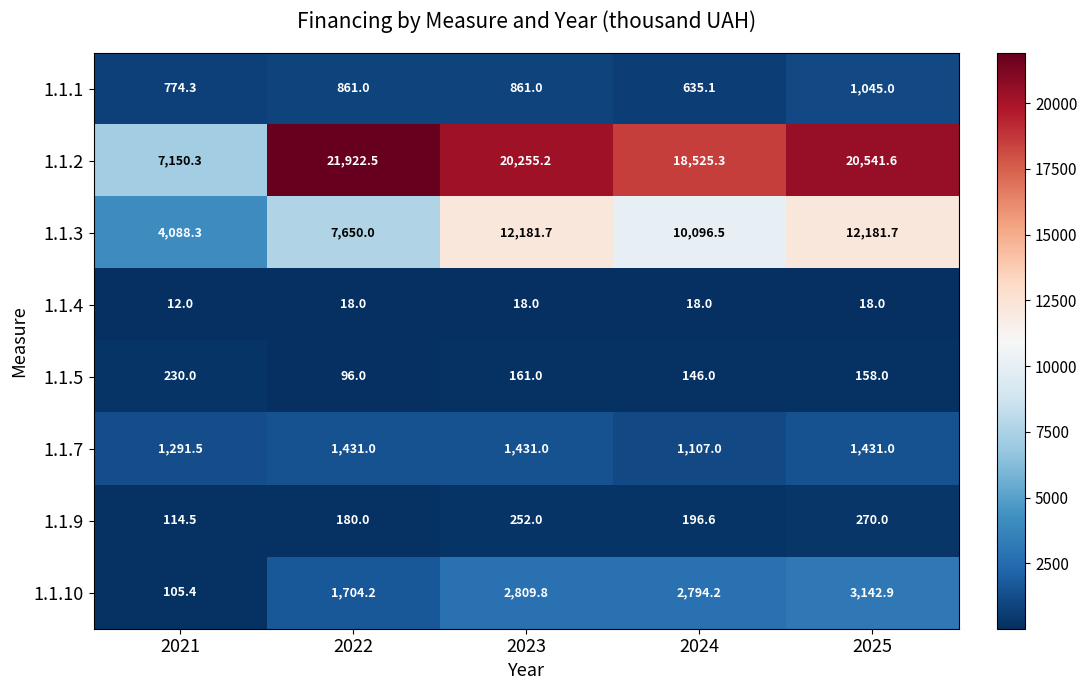

List the series in order of their peak value, lowest first.

1.1.4, 1.1.5, 1.1.9, 1.1.1, 1.1.7, 1.1.10, 1.1.3, 1.1.2